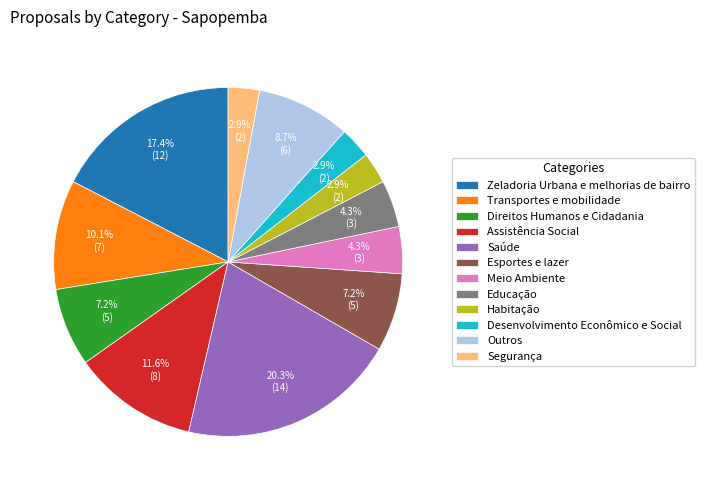

To the nearest percent, what is the difference between the largest and smallest slice percentages?

17%